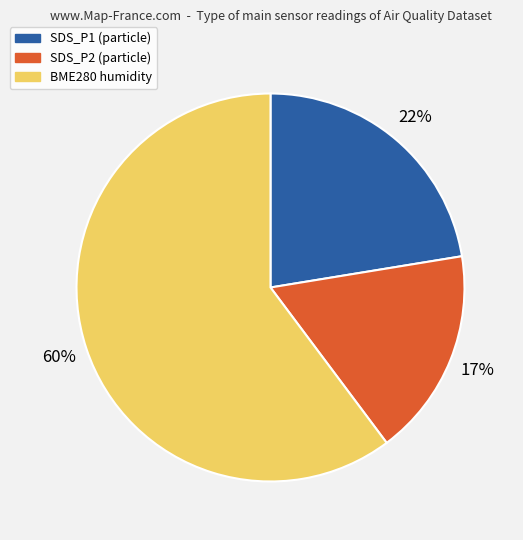

To the nearest percent, what is the average slice percentage?

33%